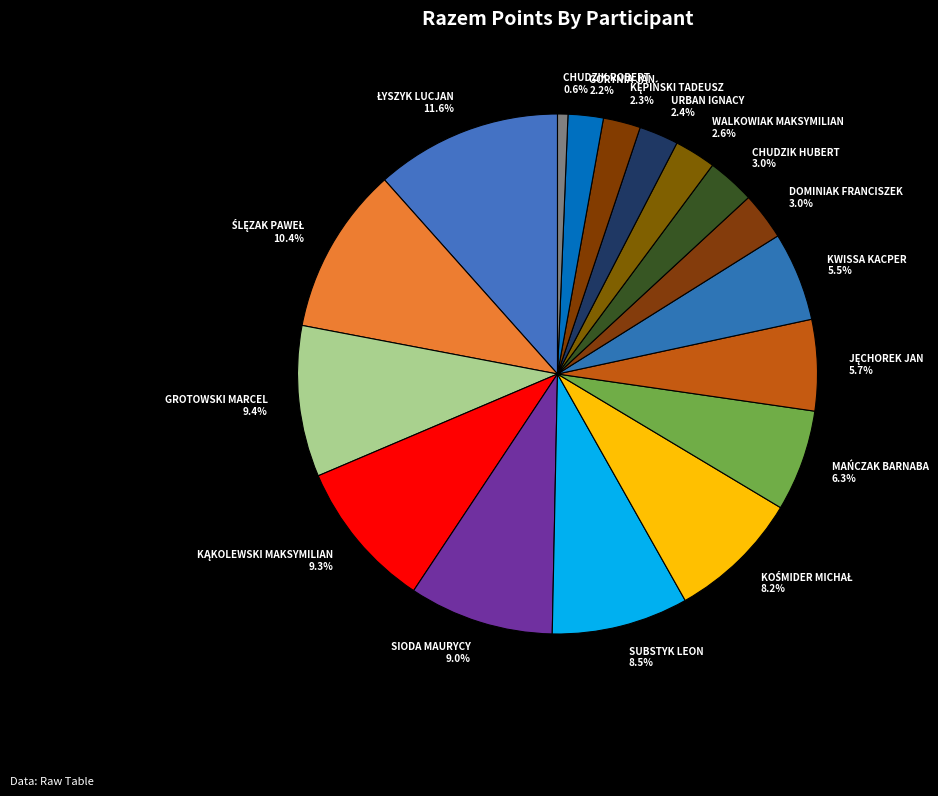

What is the ratio of the value at DOMINIAK FRANCISZEK to the value at KWISSA KACPER?

0.5